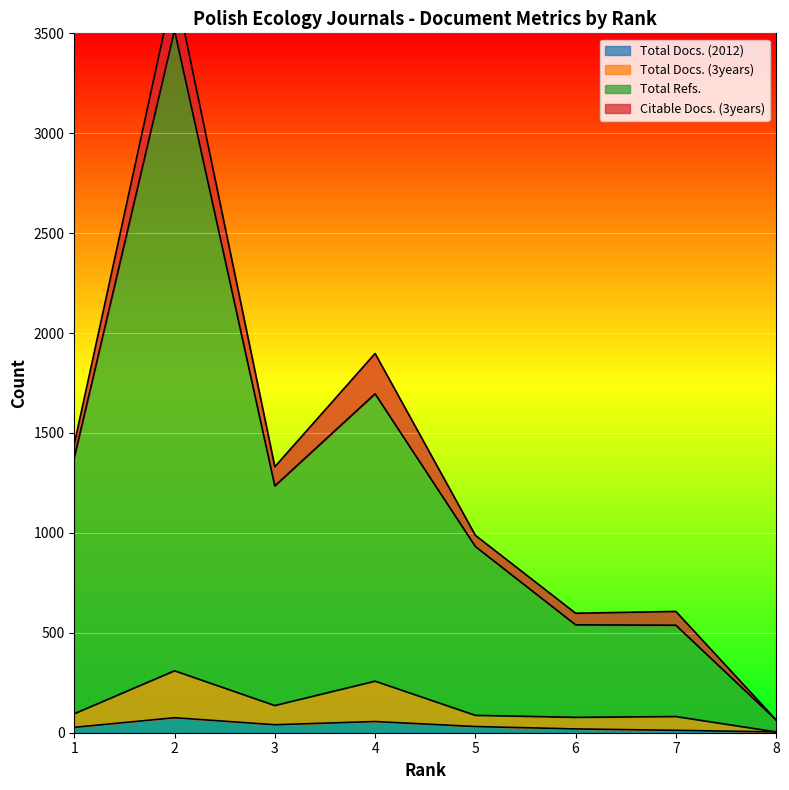

Where is the first local minimum for Total Docs. (3years)?

3